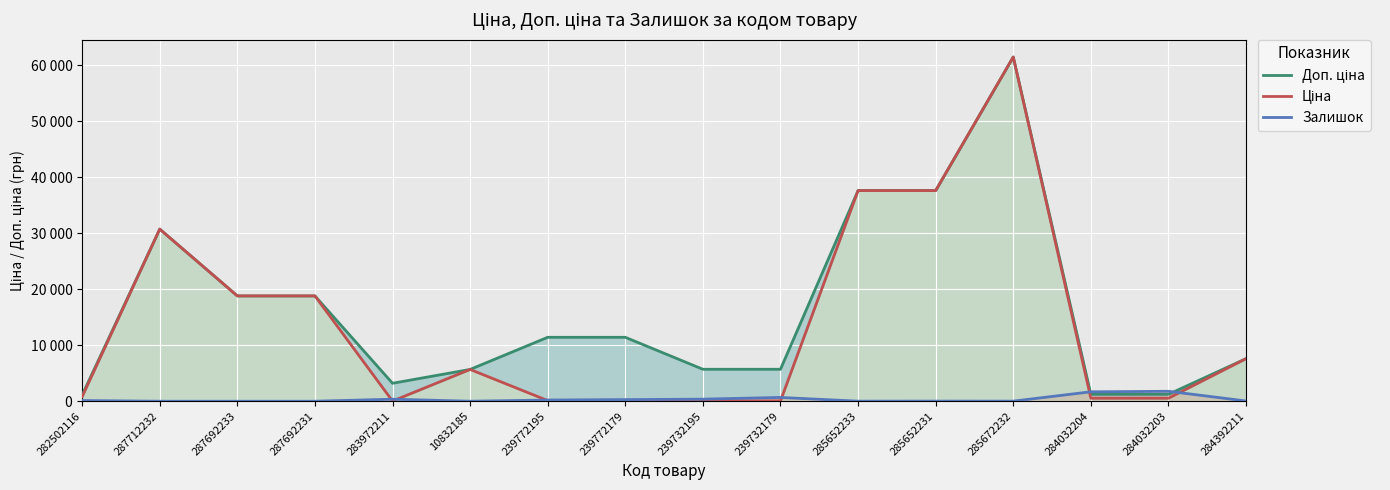

Is the value of Доп. ціна at 284032204 greater than the value of Залишок at 282502116?

Yes